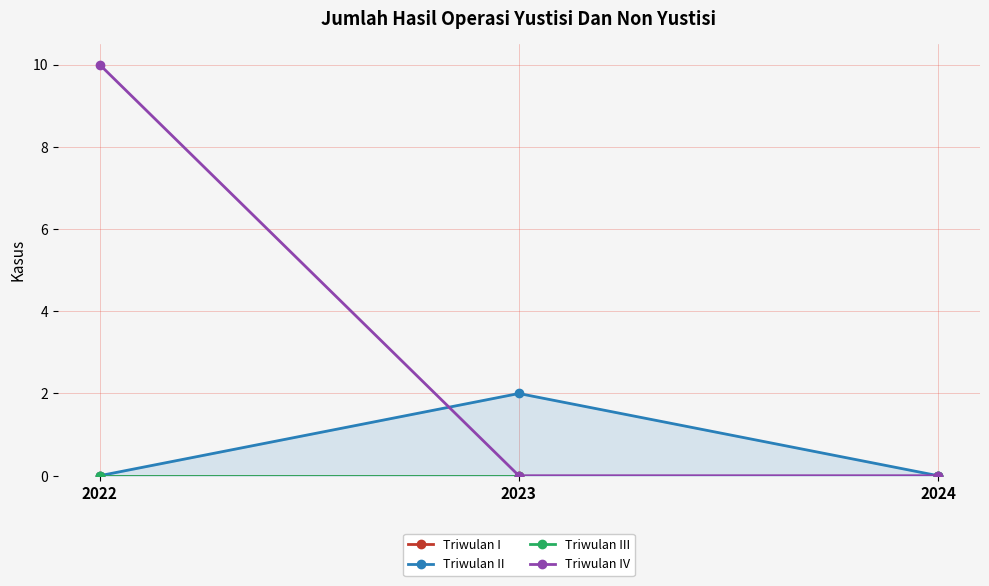

At which category does the chart reach its peak across all series?

2022